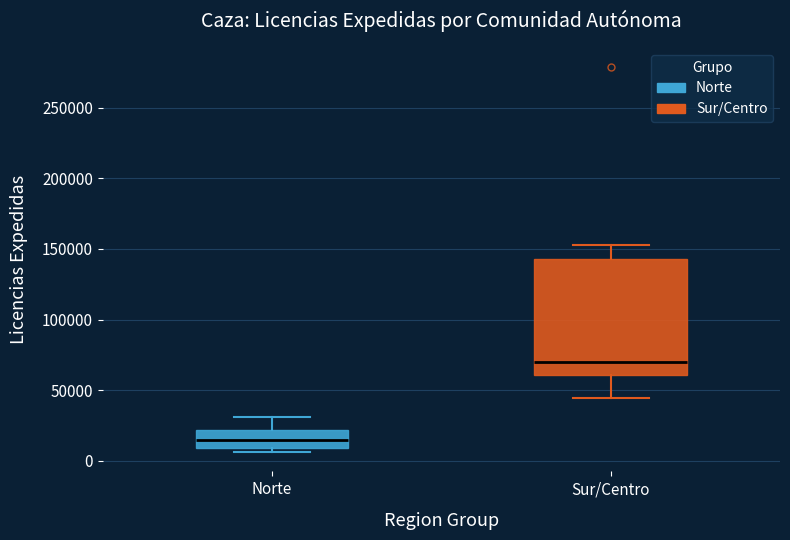

Which box has the highest median line?

Sur/Centro